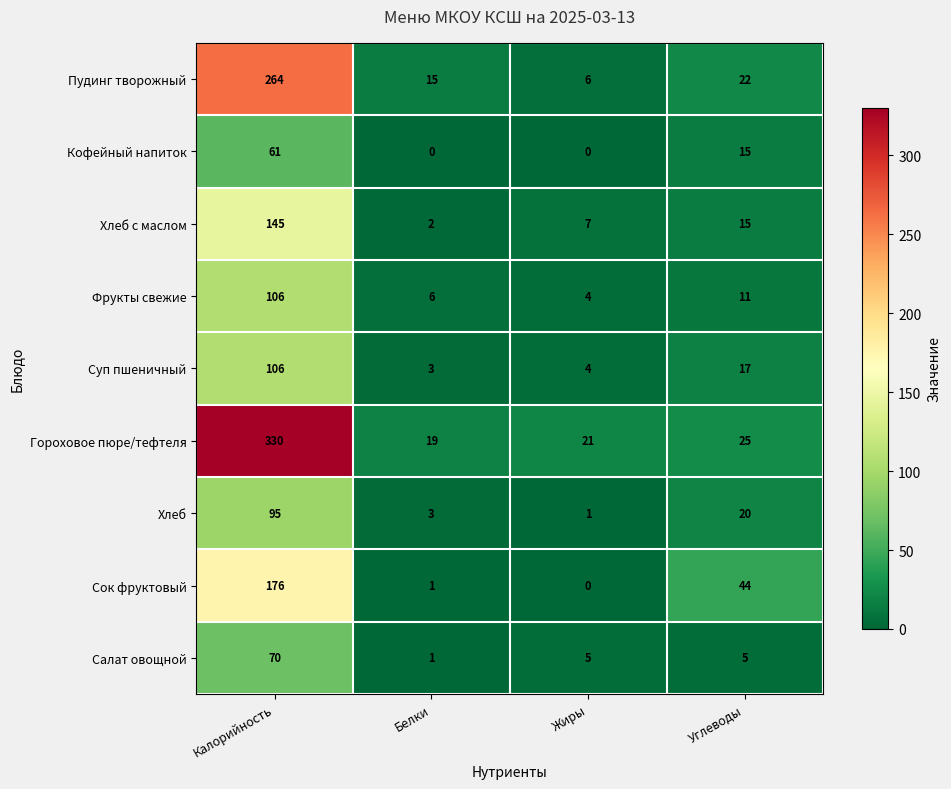

True or false: Хлеб has a value of 0 at Жиры.

False